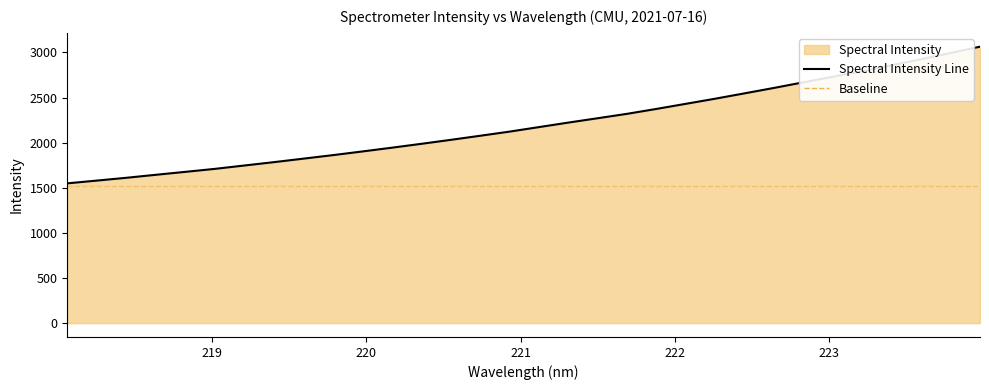

Reading right to left, extract all data points from this chart.

3063.7	2993.8	2925.2	2858.5	2792.2	2730.7	2669.1	2606.9	2546.8	2487.3	2430.5	2373.9	2319.4	2270.6	2222.1	2172.0	2121.9	2075.9	2030.6	1986.5	1943.6	1902.0	1861.3	1822.4	1783.7	1746.6	1709.4	1676.5	1643.8	1610.7	1579.7	1549.2